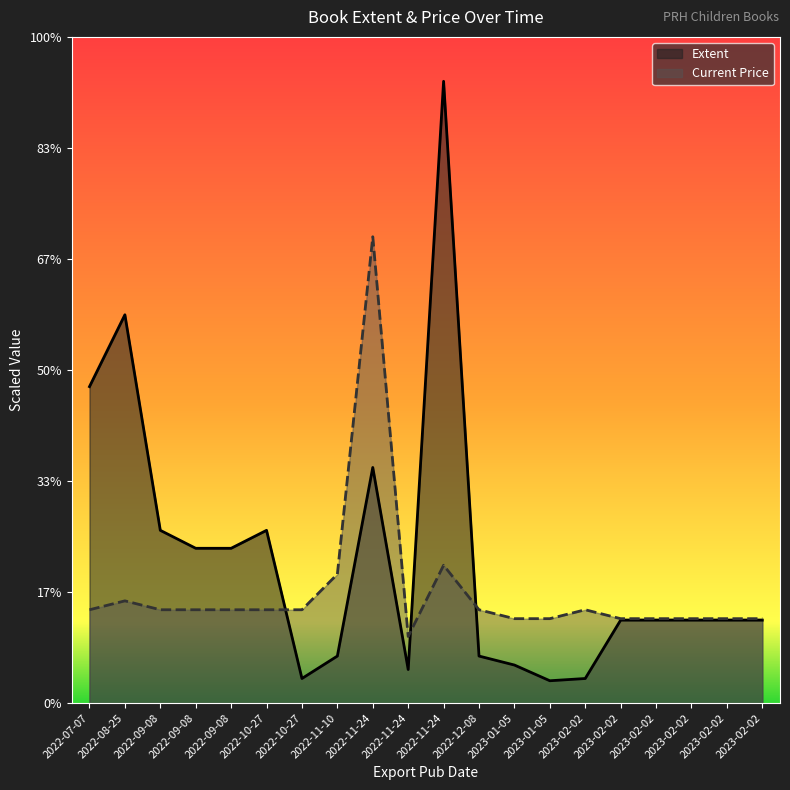

Between 2022-11-10 and 2023-02-02, which is larger?

2023-02-02